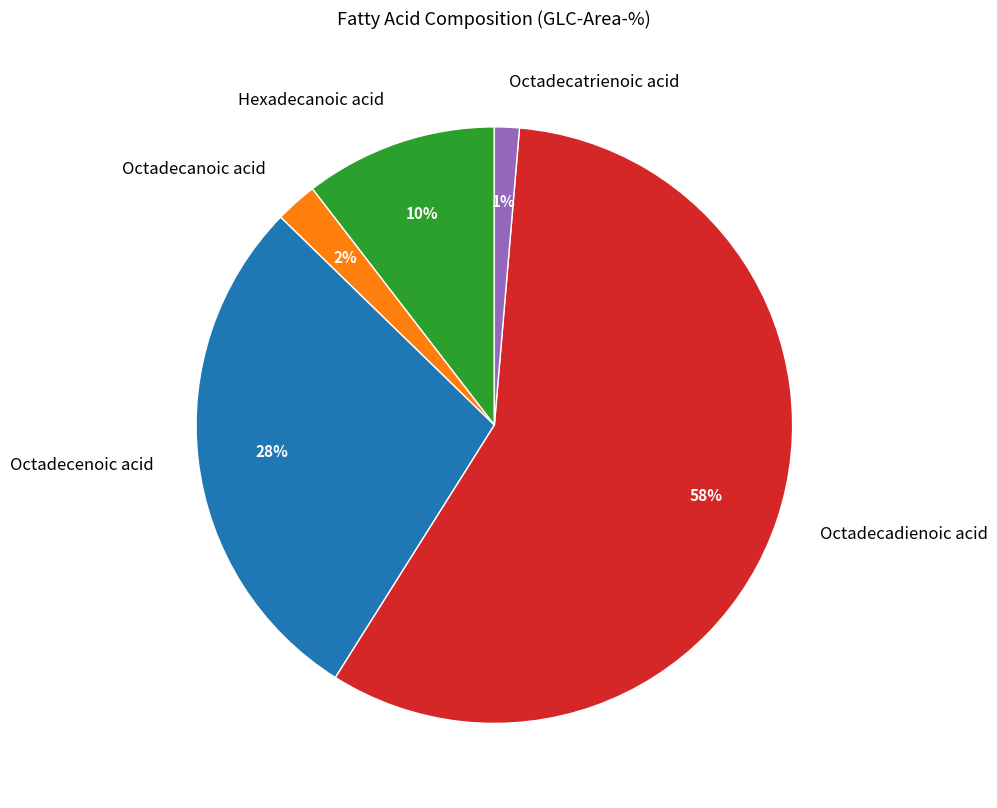

Is Hexadecanoic acid the majority of the pie?

No